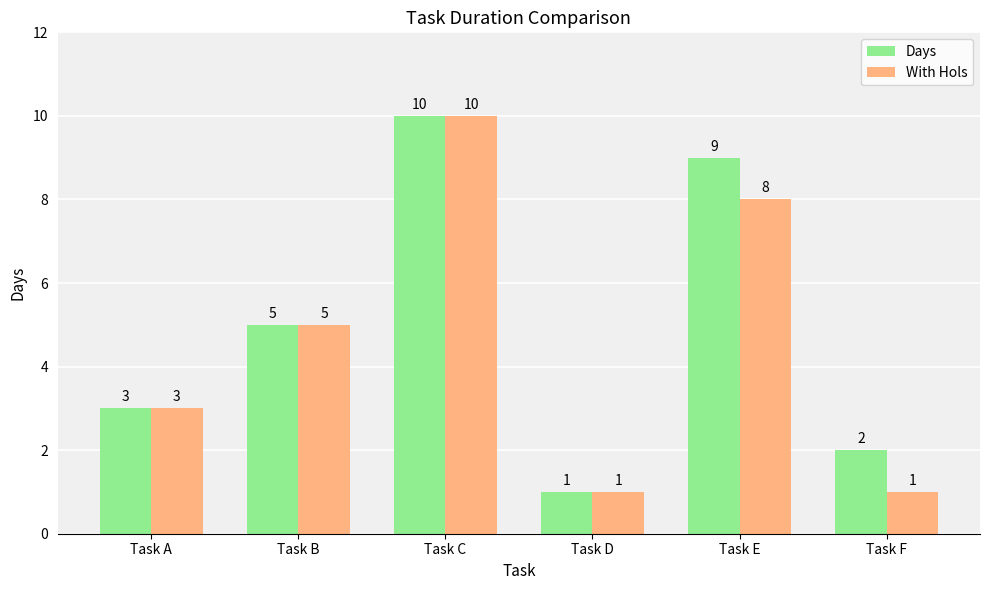

Reading left to right, what are all the values shown in this chart?

Days: Task A=3	Task B=5	Task C=10	Task D=1	Task E=9	Task F=2
With Hols: Task A=3	Task B=5	Task C=10	Task D=1	Task E=8	Task F=1